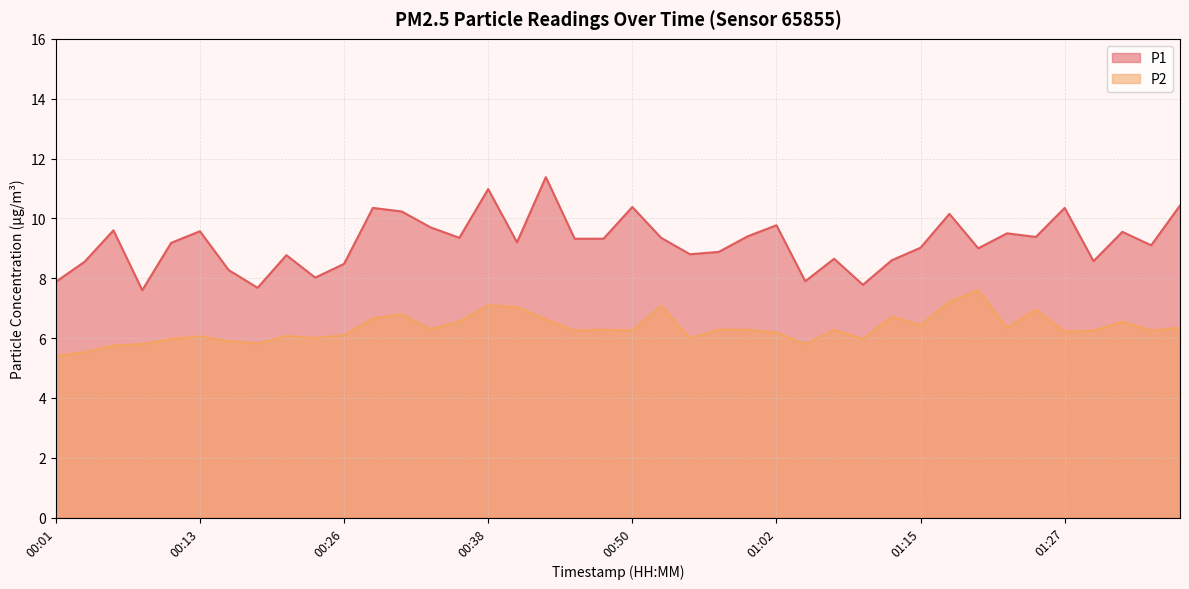

Where is P2 nearest to the value 6?

00:23